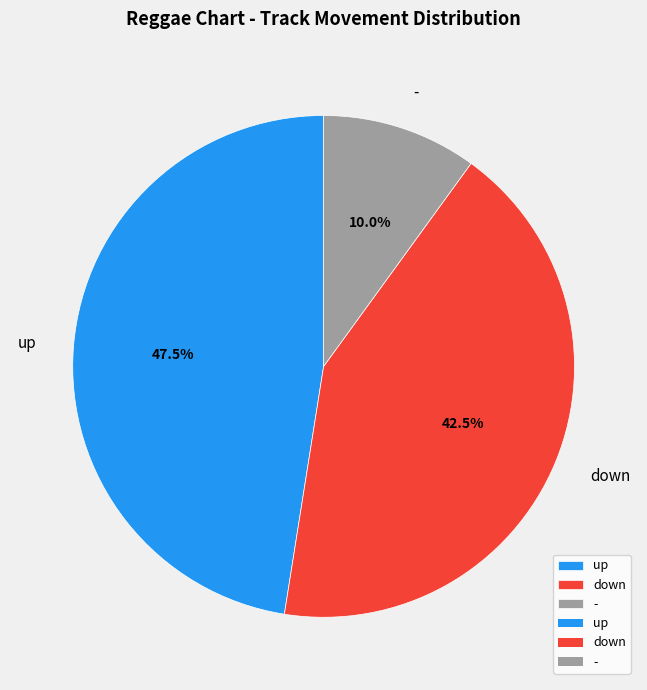

Count the number of slices in the pie.

3